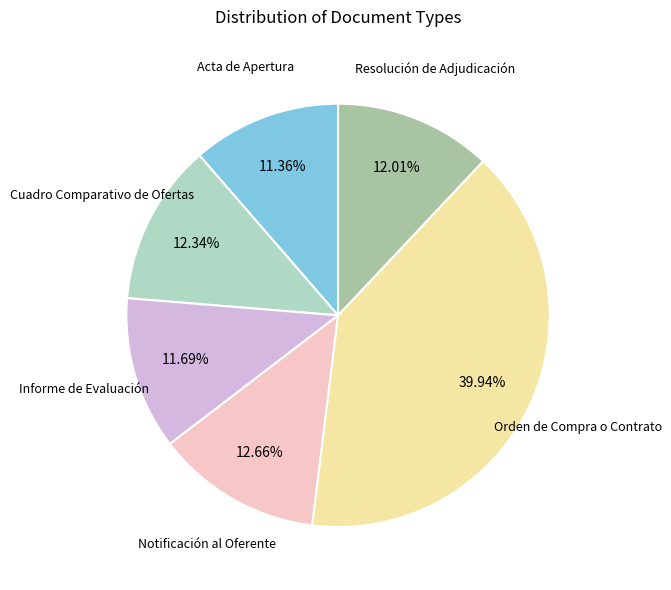

Does any single category account for the majority?

No